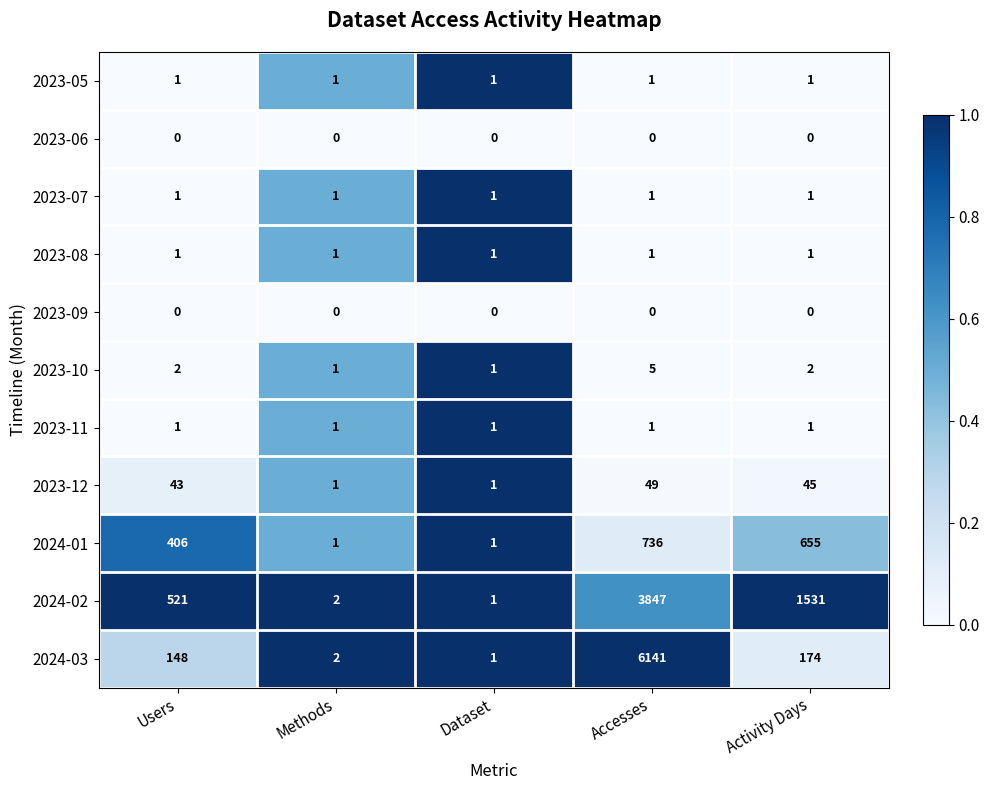

How many categories are shown in the chart?

5